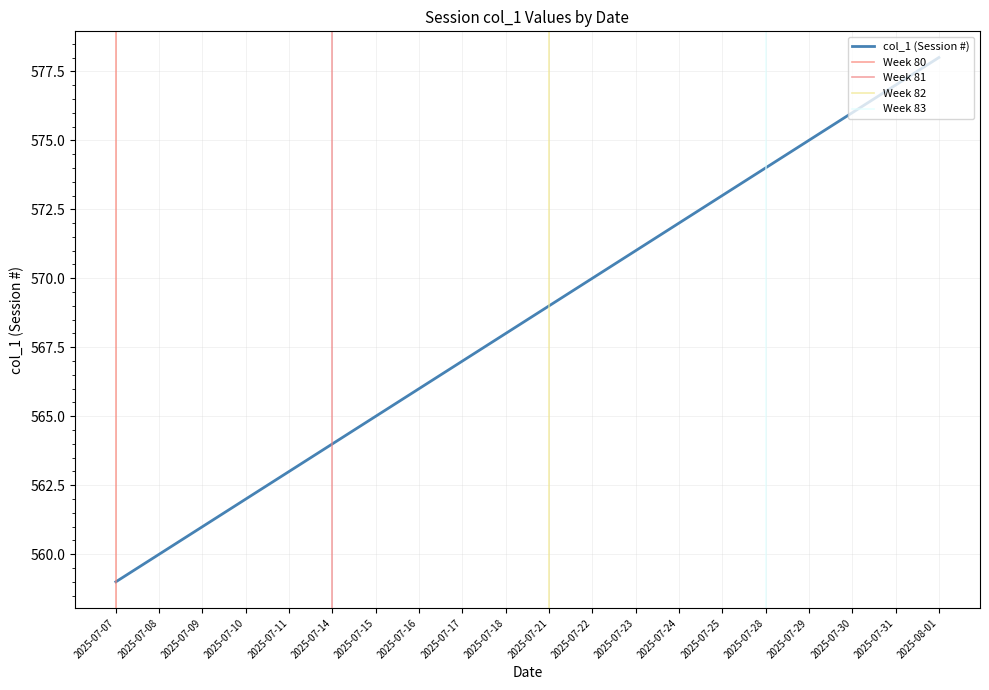

What is the approximate value at 2025-07-14, to the nearest 10?

560